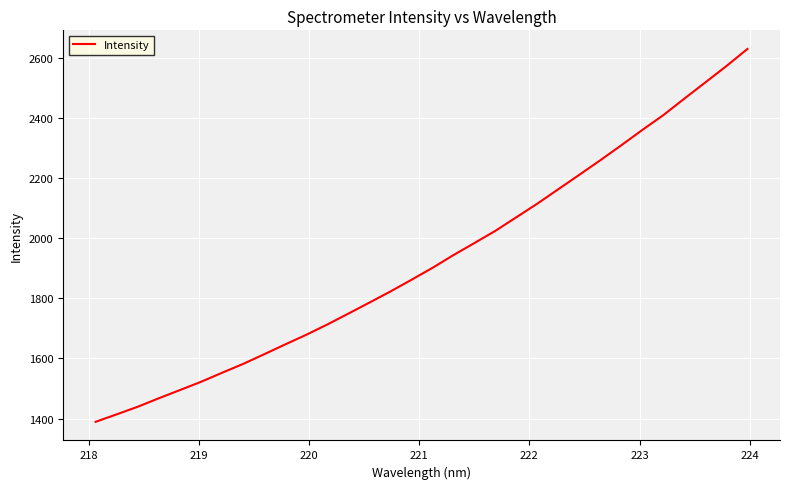

What is the smallest value displayed?

1389.1